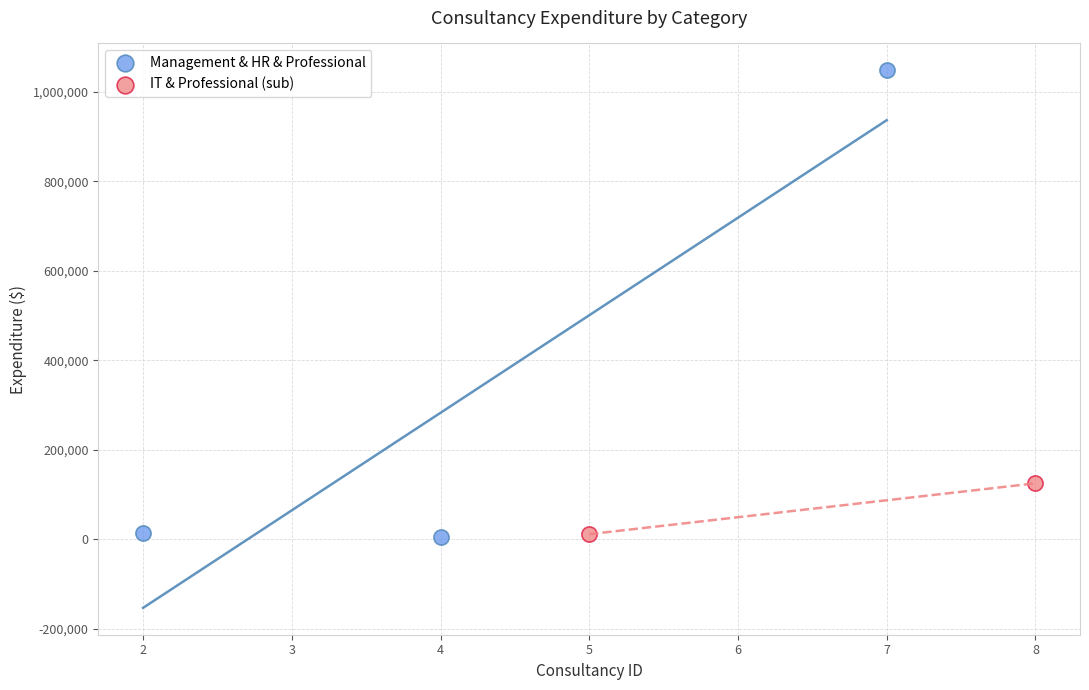

Which series contains the highest Y value?

Management & HR & Professional